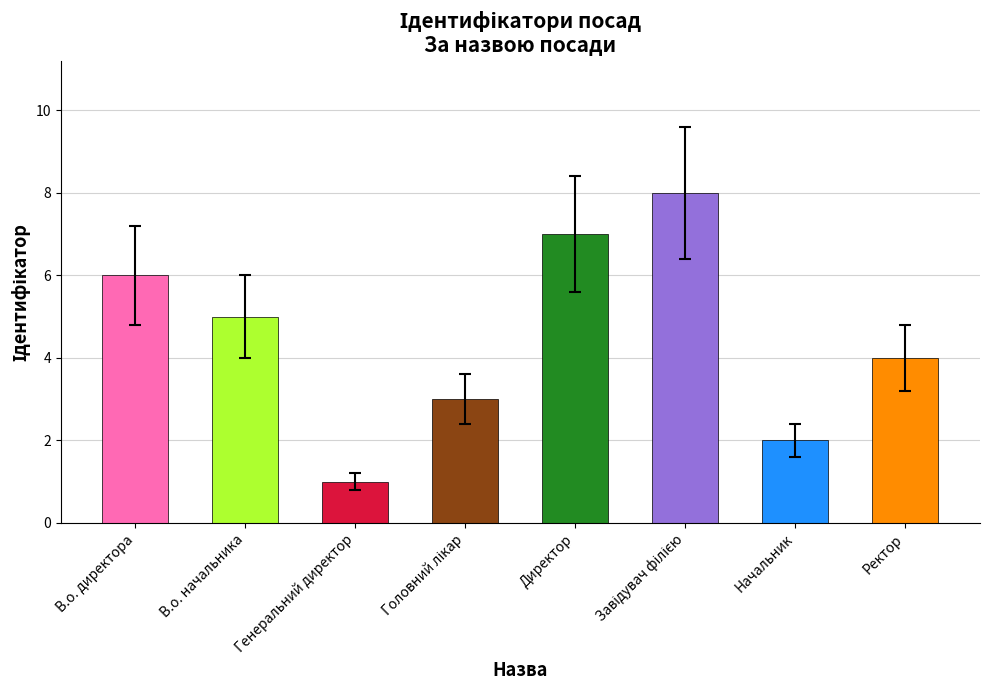

Does the chart contain any negative values?

No